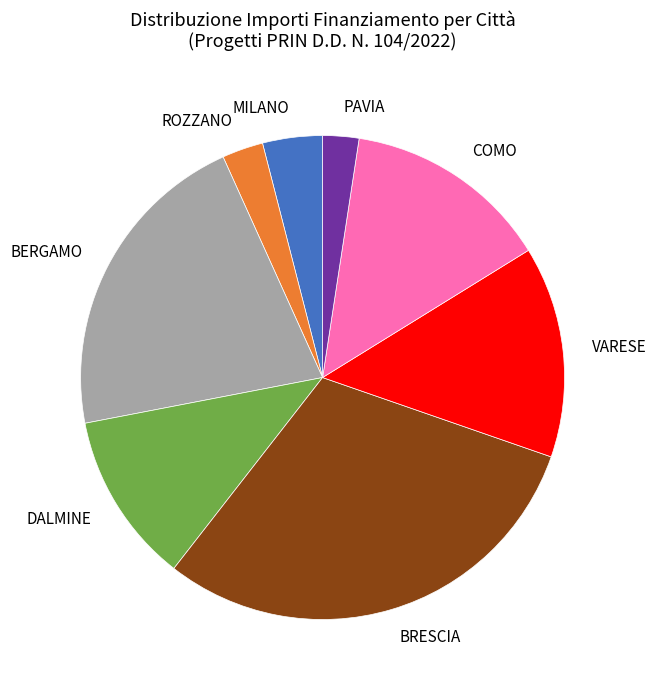

Which slice is the largest?

BRESCIA